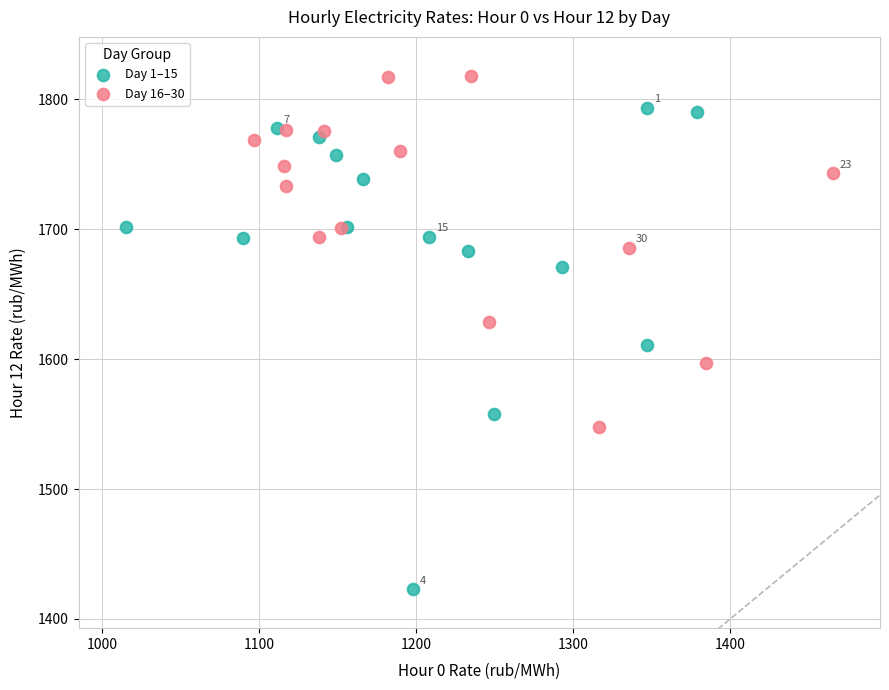

Which series contains the lowest Y value?

Day 1–15